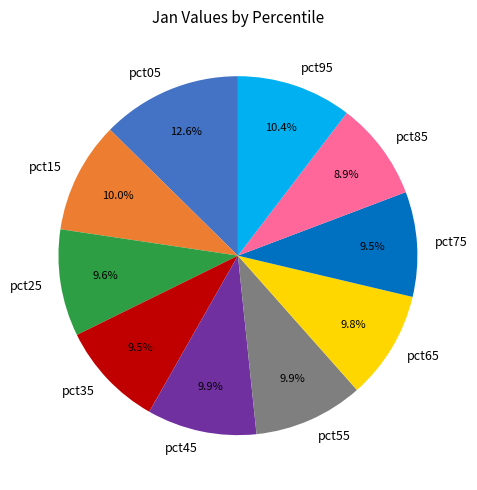

To the nearest percent, what portion does pct45 represent?

10%